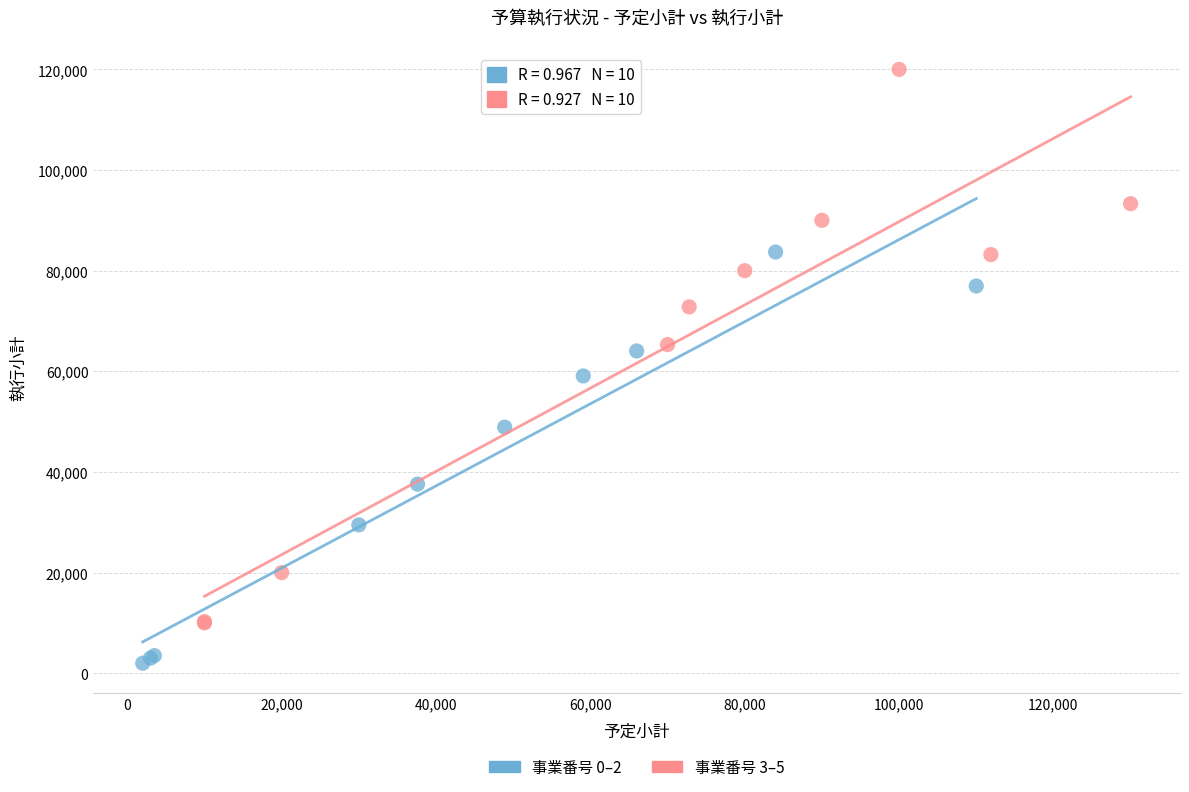

Which series reaches the maximum Y coordinate?

事業番号 3–5